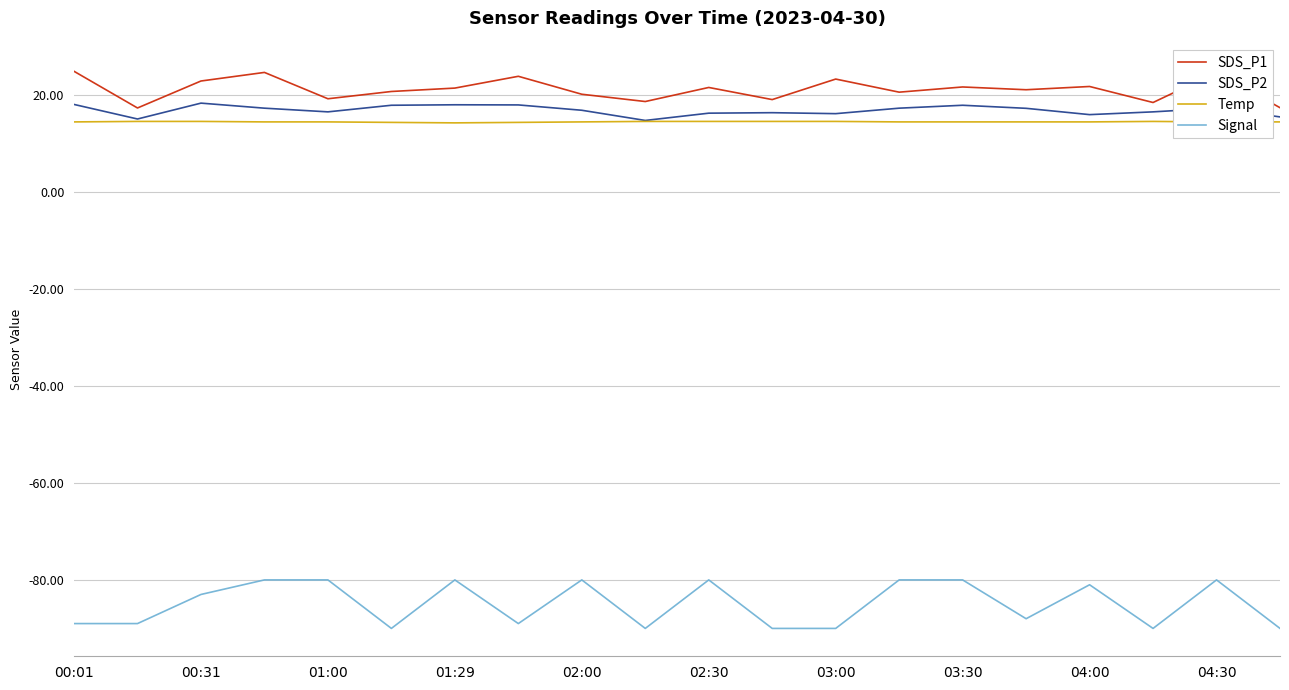

True or false: Signal and Temp intersect in this chart.

False